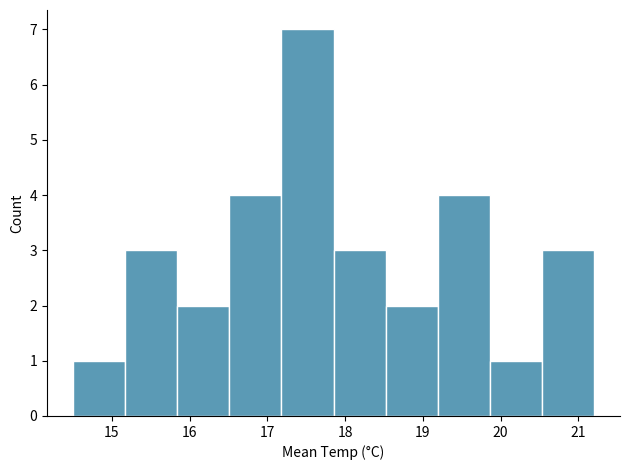

Which range on the x-axis has the tallest bar?

17.18 to 17.85